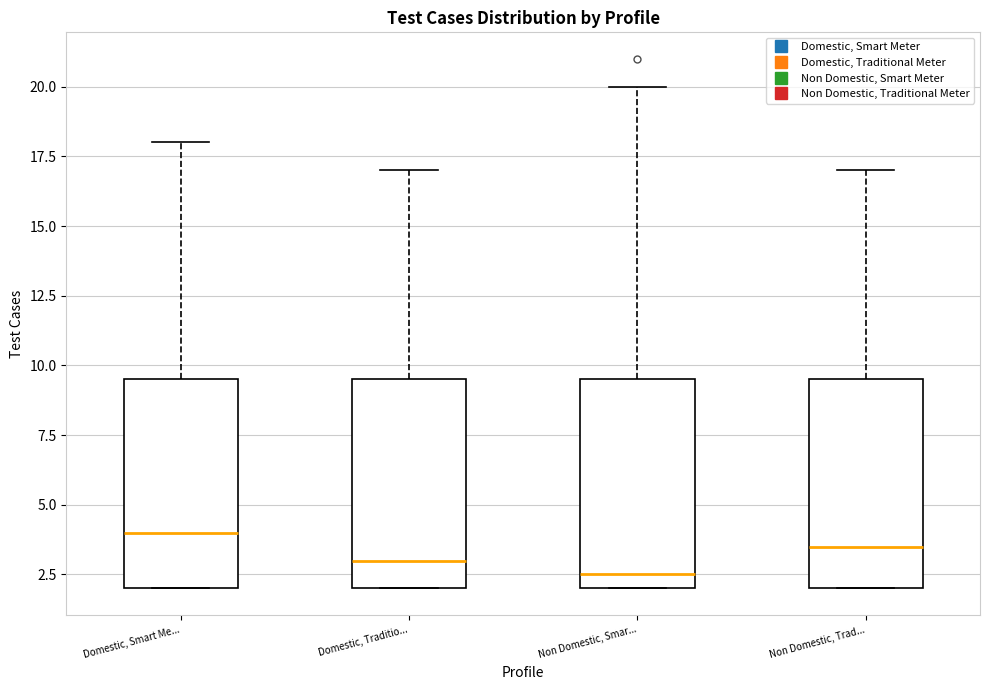

Which box has the lowest median line?

Non Domestic, Smar...